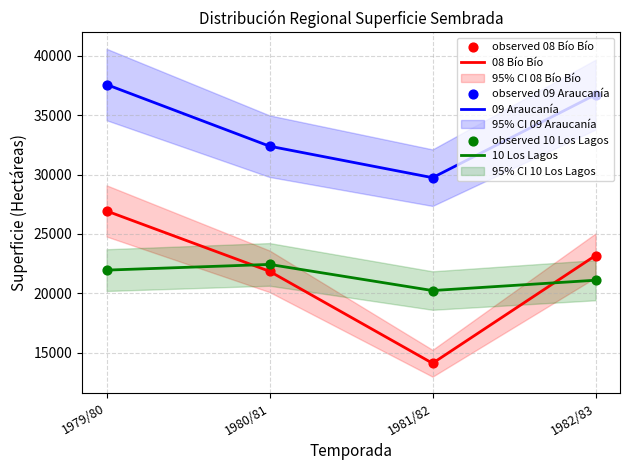

Which series reaches the minimum Y coordinate?

08 Bío Bío